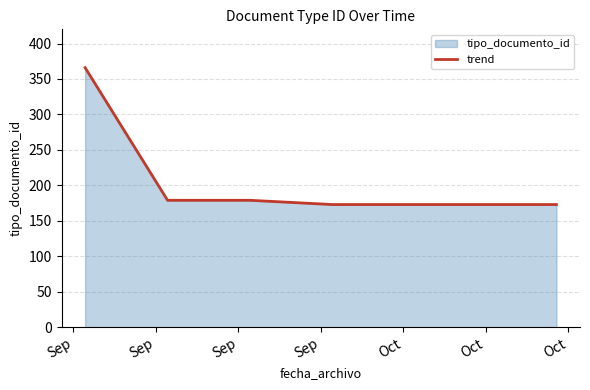

What is the minimum value shown in the chart?

173